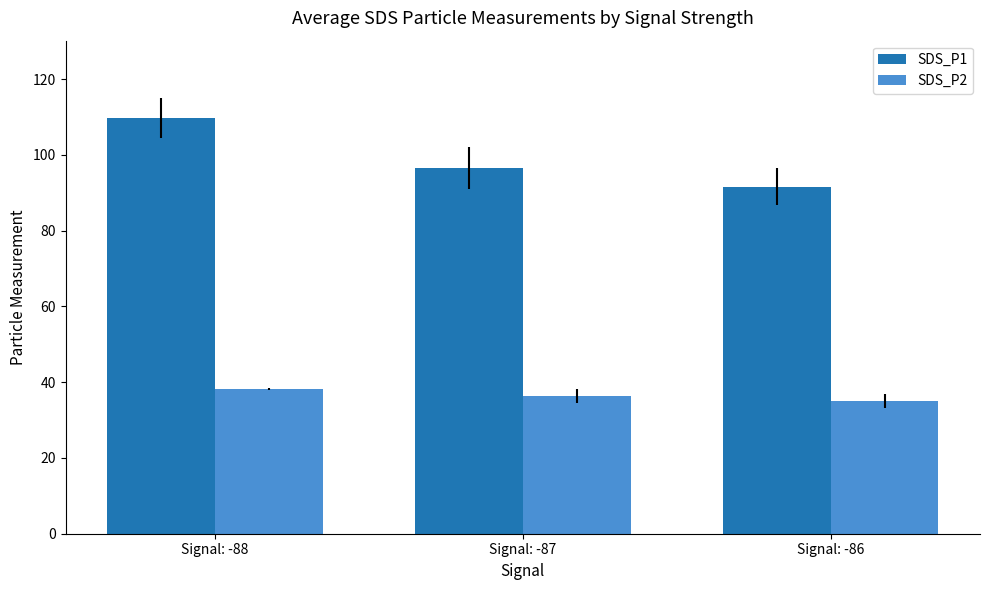

What is the spread (max minus min) of values at Signal: -87?

60.2